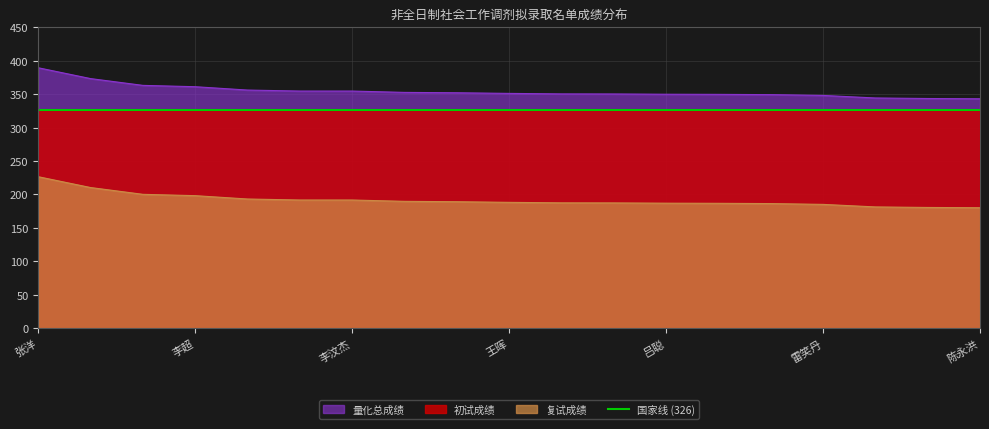

What is the maximum value for 复试成绩?

226.6